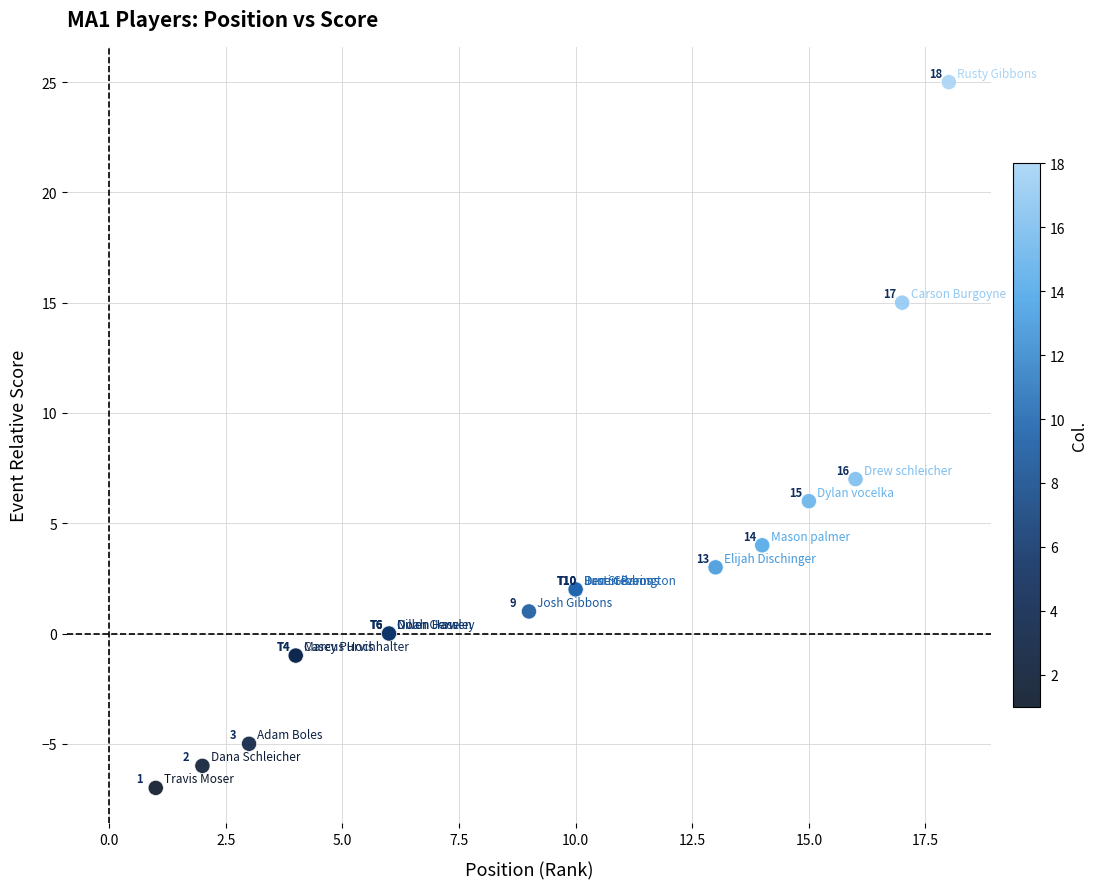

What Y value in the scatter plot is closest to 9?

7